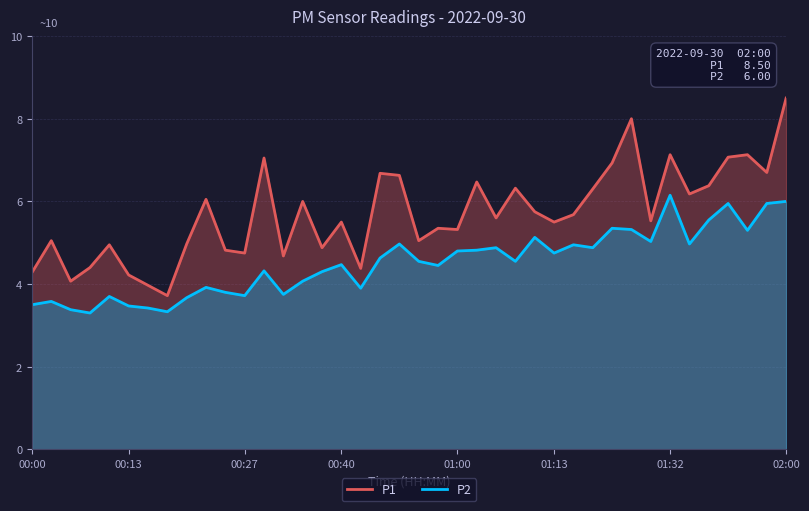

What is the minimum value for P1?

3.7